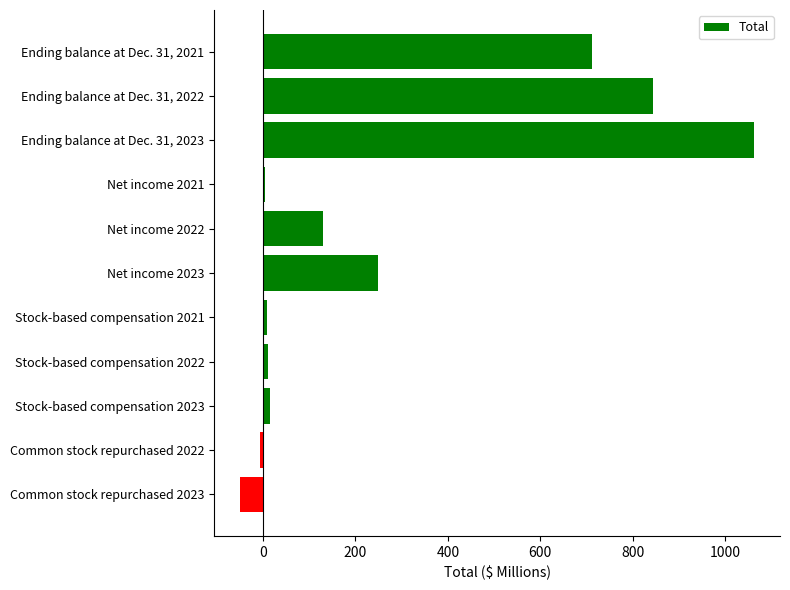

Rank the categories by value from highest to lowest.

Ending balance at Dec. 31, 2023, Ending balance at Dec. 31, 2022, Ending balance at Dec. 31, 2021, Net income 2023, Net income 2022, Stock-based compensation 2023, Stock-based compensation 2022, Stock-based compensation 2021, Net income 2021, Common stock repurchased 2022, Common stock repurchased 2023